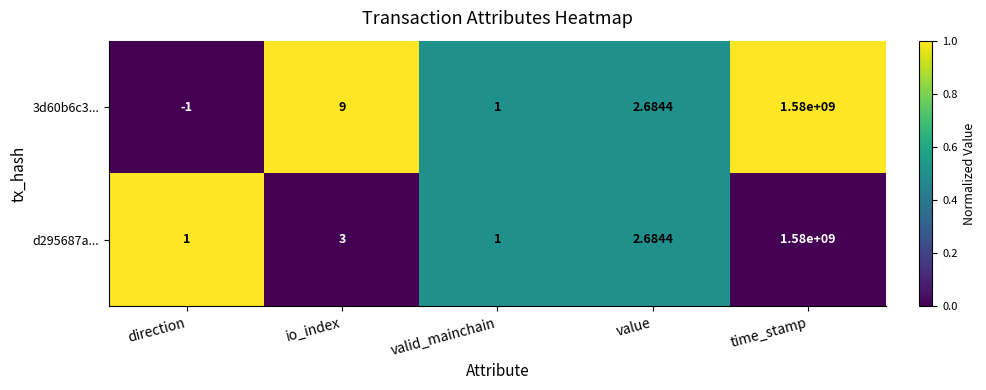

Which category has the highest value across all series?

time_stamp